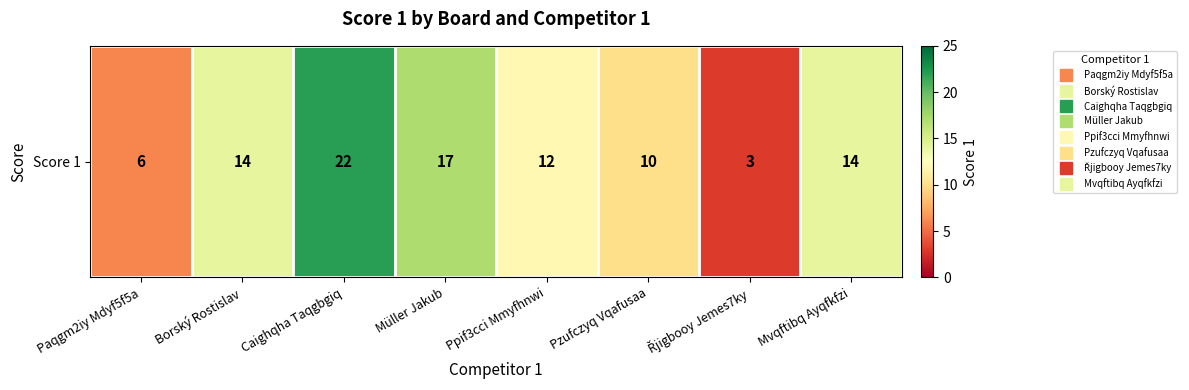

What is the average value?

12